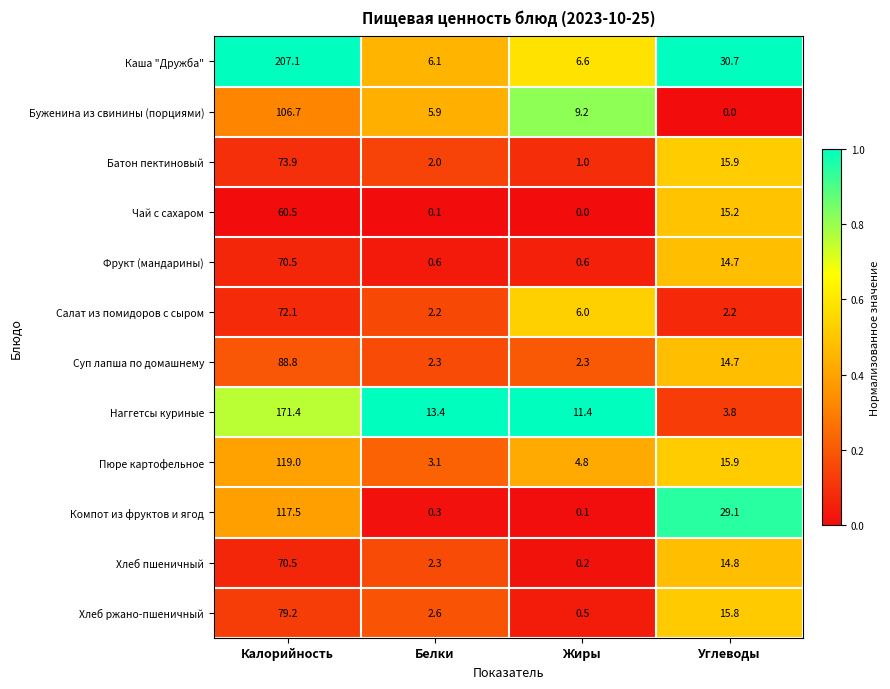

Between Белки and Жиры, which series saw the biggest shift?

Салат из помидоров с сыром